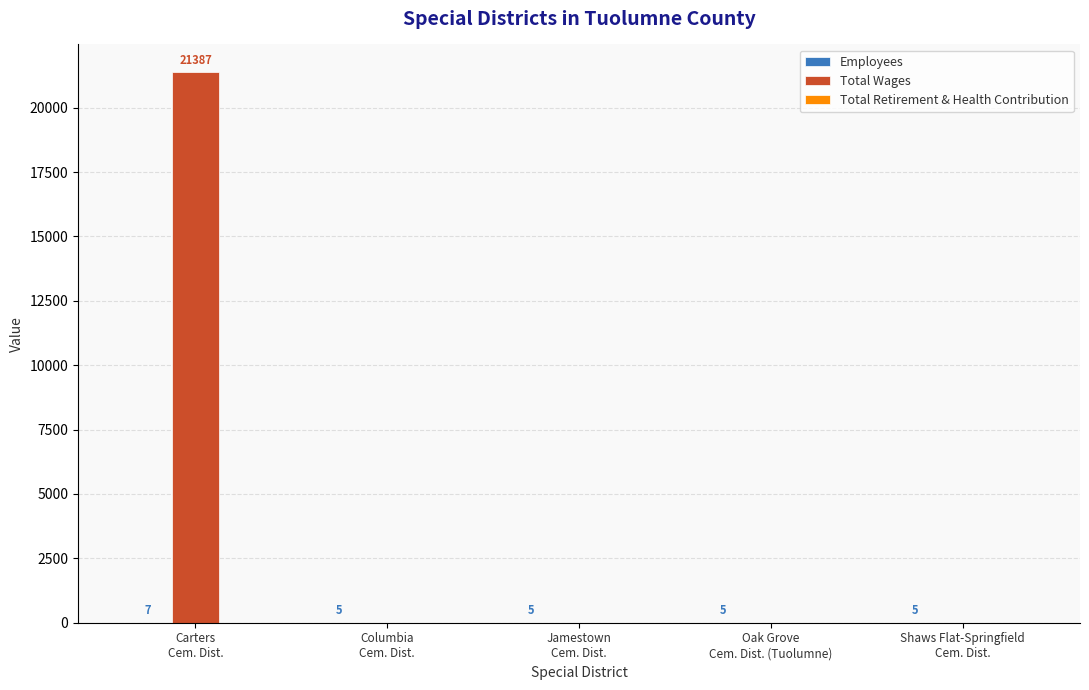

How many groups of bars are there?

5